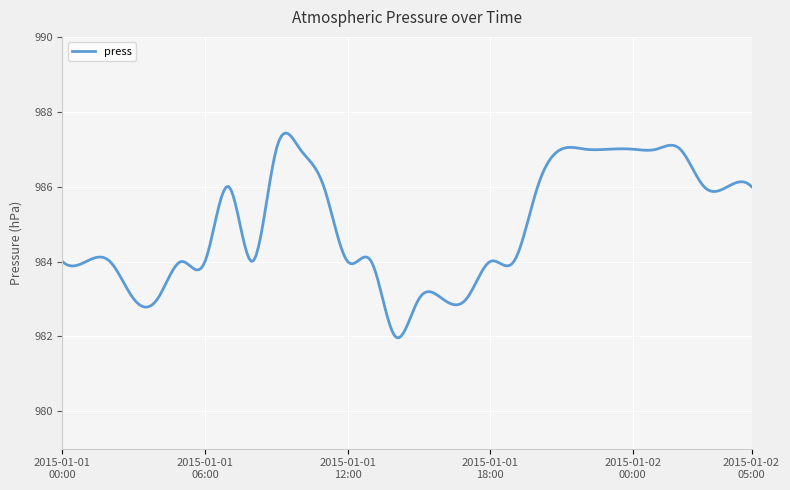

What is the difference between the maximum and minimum values?

5.5